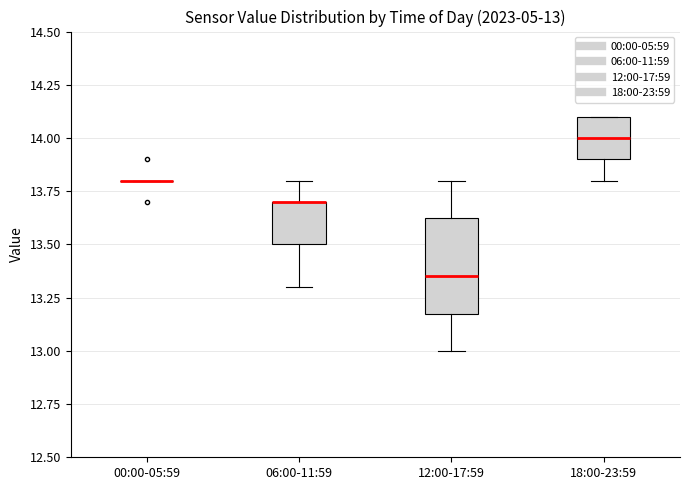

Comparing the boxes themselves (not the whiskers), which one is the tallest?

12:00-17:59